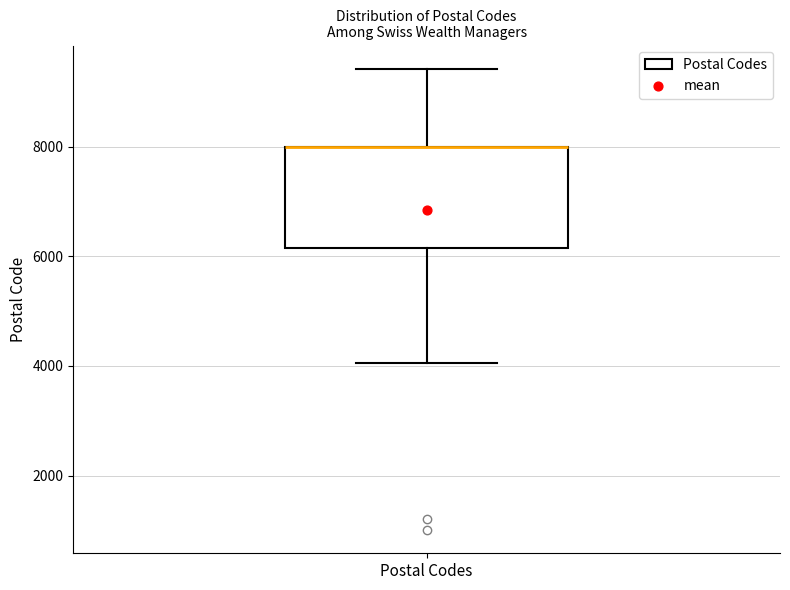

Read this box plot against the y-axis: the position of the median line, the range covered by the box, and the ends of both whiskers. The values are not printed on the chart, so give them approximately, as read against the axis.

median 8000 (drawn on the box's upper edge), box 6200 to 8000, whiskers 4000 to 9400